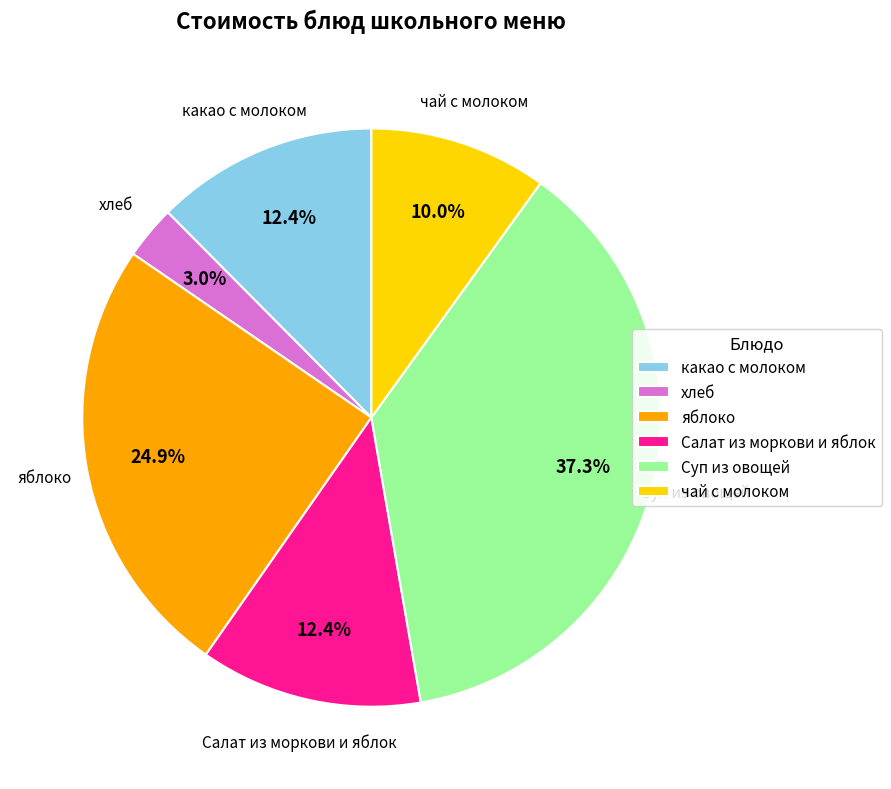

To the nearest percent, what percentage of the pie is Суп из овощей?

37%